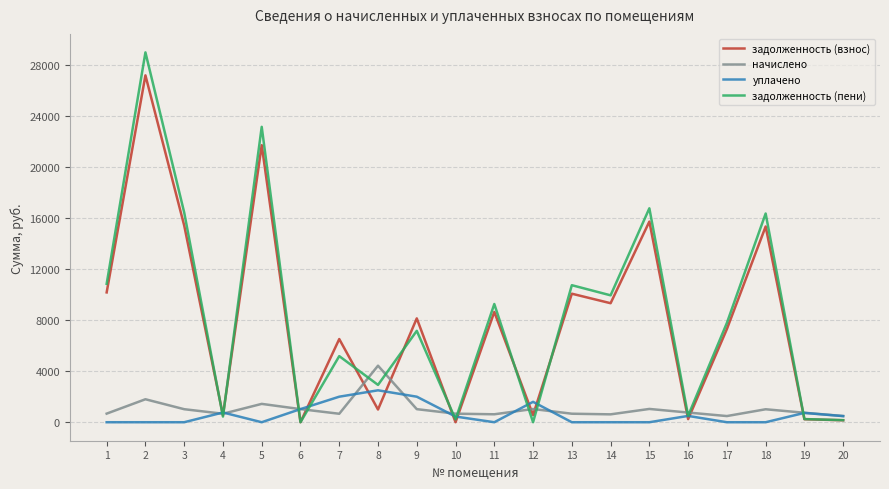

Is it true that задолженность (пени) equals 505.4 at 16?

True